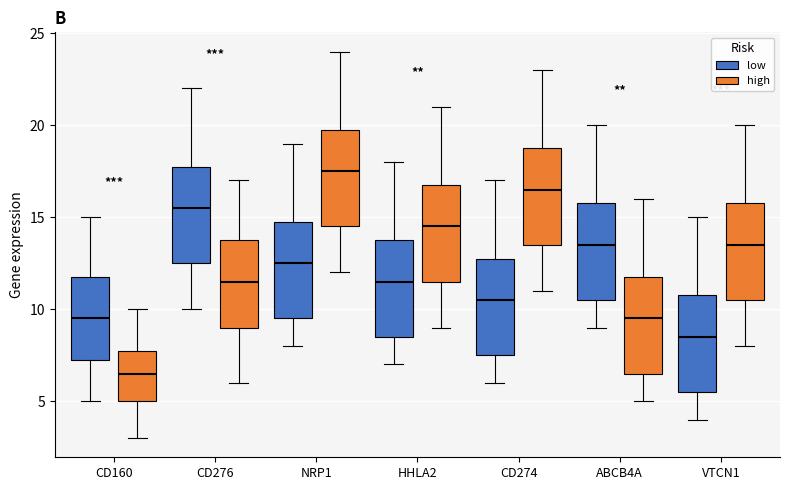

Reading left to right, read every box against the y-axis: the position of its median line, the range the box covers, and the ends of its whiskers. The values are not printed on the chart, so give them approximately, as read against the axis.

CD160 (low): median 9.5, box 7.5 to 12.0, whiskers 5.0 to 15.0
CD160 (high): median 6.5, box 5.0 to 8.0, whiskers 3.0 to 10.0
CD276 (low): median 15.5, box 12.5 to 18.0, whiskers 10.0 to 22.0
CD276 (high): median 11.5, box 9.0 to 14.0, whiskers 6.0 to 17.0
NRP1 (low): median 12.5, box 9.5 to 15.0, whiskers 8.0 to 19.0
NRP1 (high): median 17.5, box 14.5 to 20.0, whiskers 12.0 to 24.0
HHLA2 (low): median 11.5, box 8.5 to 14.0, whiskers 7.0 to 18.0
HHLA2 (high): median 14.5, box 11.5 to 17.0, whiskers 9.0 to 21.0
CD274 (low): median 10.5, box 7.5 to 13.0, whiskers 6.0 to 17.0
CD274 (high): median 16.5, box 13.5 to 19.0, whiskers 11.0 to 23.0
ABCB4A (low): median 13.5, box 10.5 to 16.0, whiskers 9.0 to 20.0
ABCB4A (high): median 9.5, box 6.5 to 12.0, whiskers 5.0 to 16.0
VTCN1 (low): median 8.5, box 5.5 to 11.0, whiskers 4.0 to 15.0
VTCN1 (high): median 13.5, box 10.5 to 16.0, whiskers 8.0 to 20.0